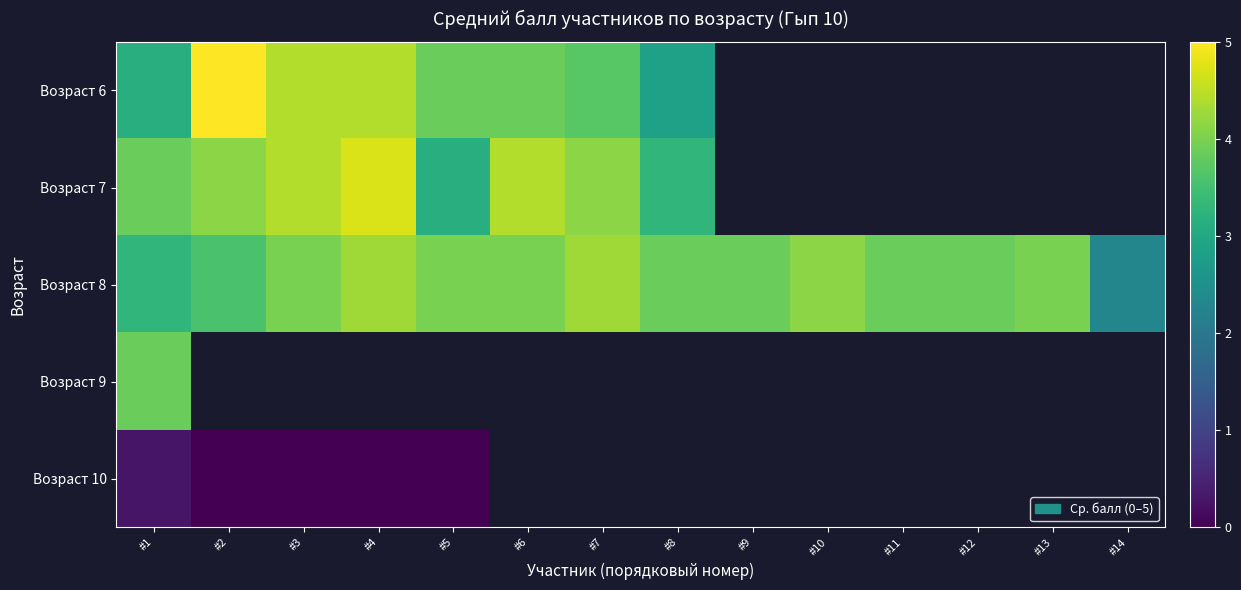

Which series has the widest spread of values?

Возраст 6